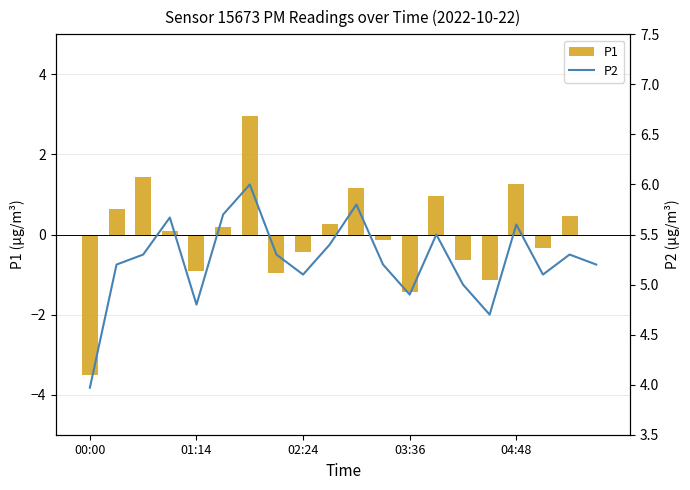

List the series in order of their overall mean, lowest first.

P1, P2